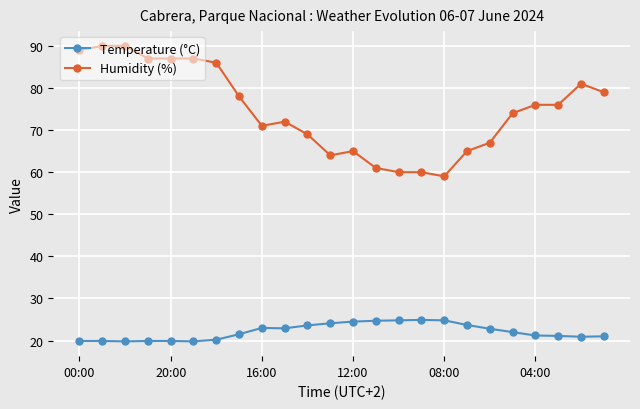

Rank the series by their maximum value, from lowest to highest.

Temperature (°C), Humidity (%)